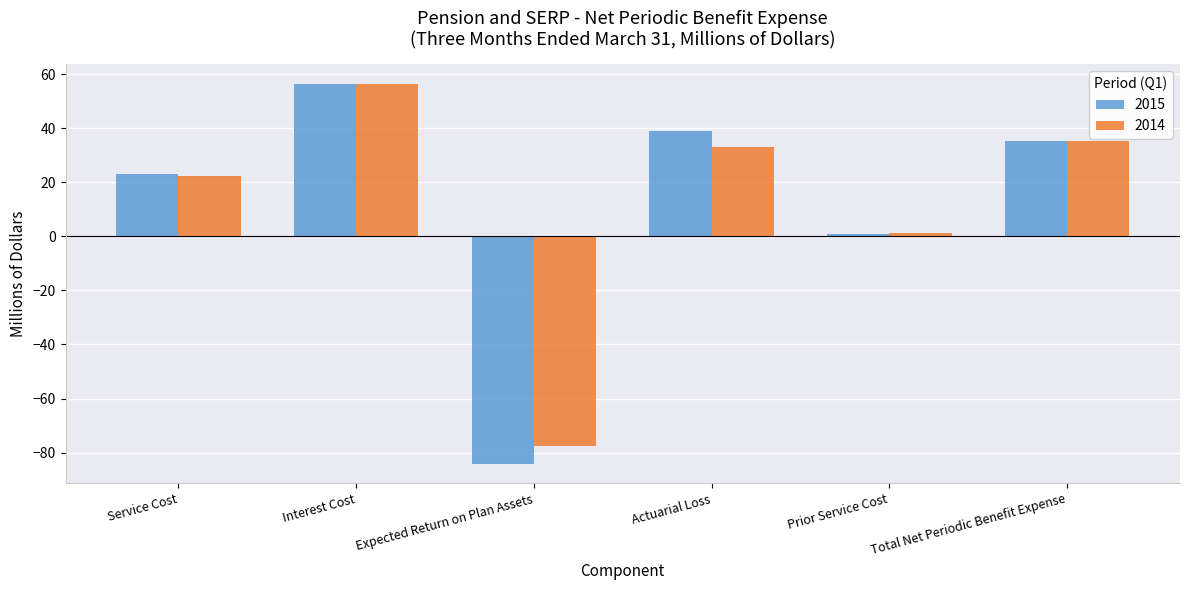

What is the total value across all series at Interest Cost?

113.2